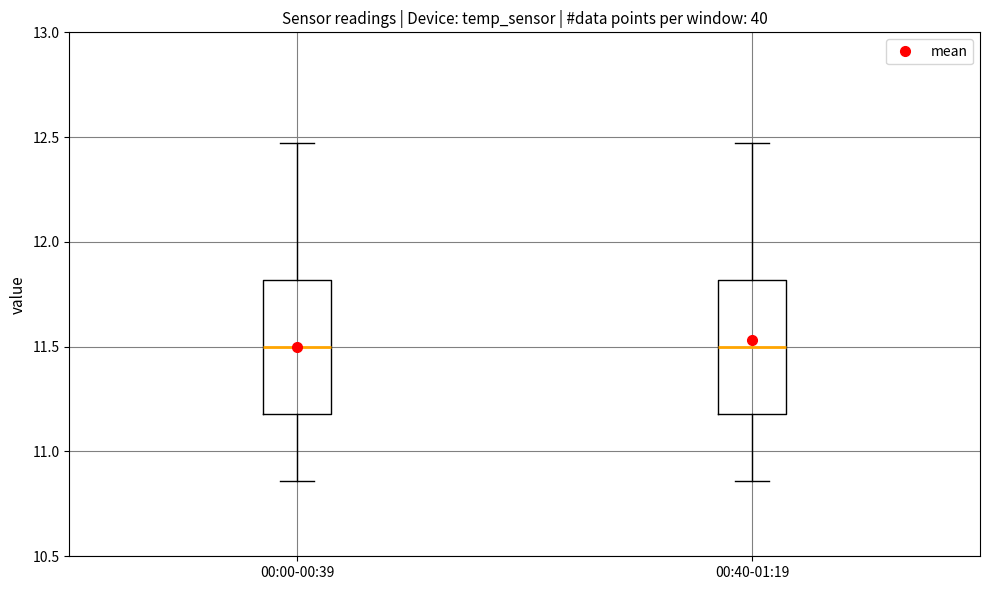

Where does the lower whisker of the box for 00:00-00:39 end on the y-axis? The values are not printed on the chart, so give them approximately, as read against the axis.

10.85